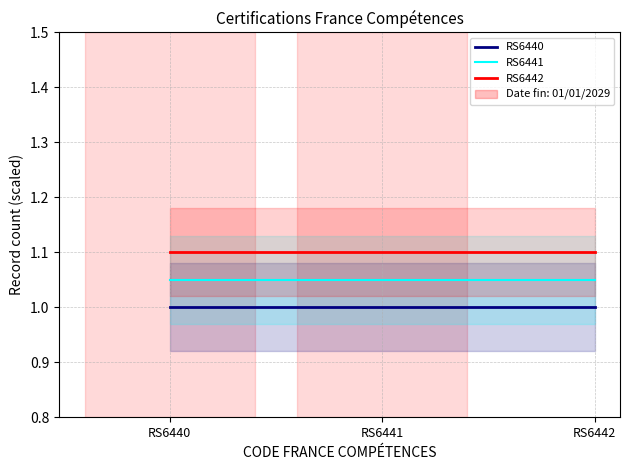

Reading left to right, transcribe all the data shown in this chart.

RS6440: RS6440=1.0	RS6441=1.0	RS6442=1.0
RS6441: RS6440=1.1	RS6441=1.1	RS6442=1.1
RS6442: RS6440=1.1	RS6441=1.1	RS6442=1.1